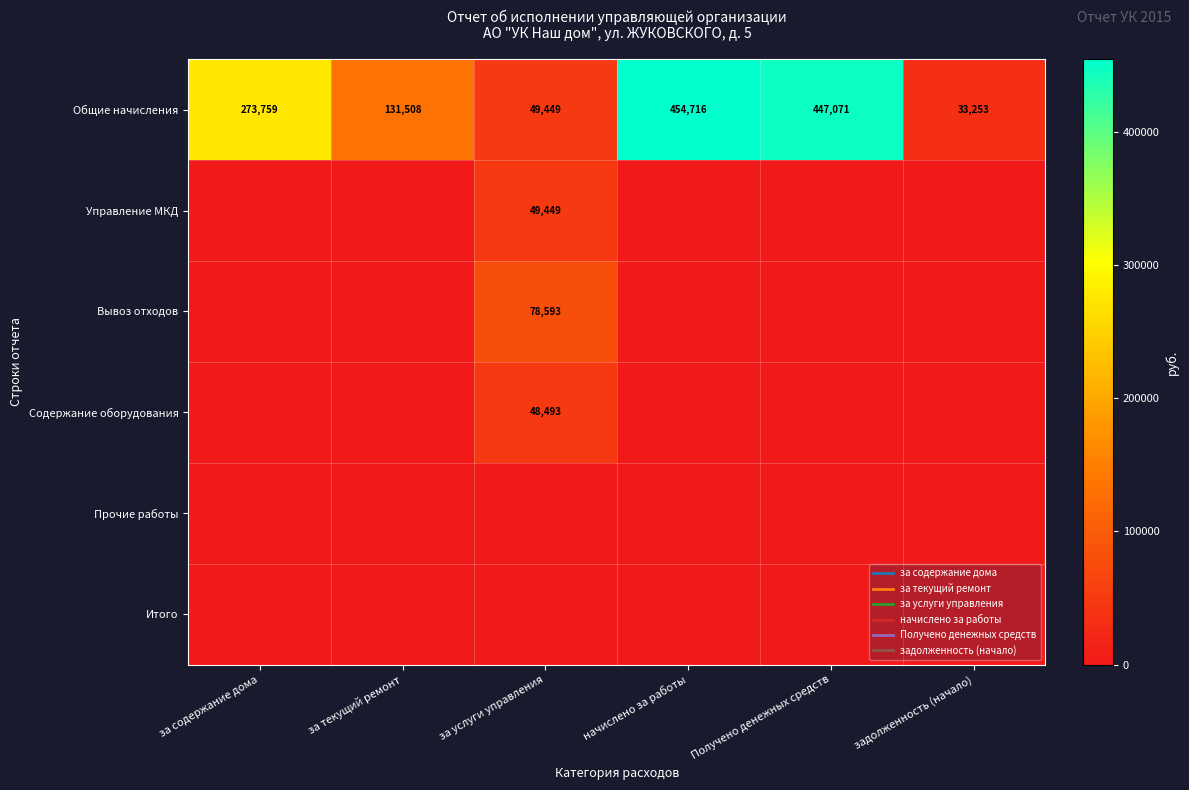

List the series in order of their peak value, highest first.

Общие начисления, Вывоз отходов, Управление МКД, Содержание оборудования, Прочие работы, Итого